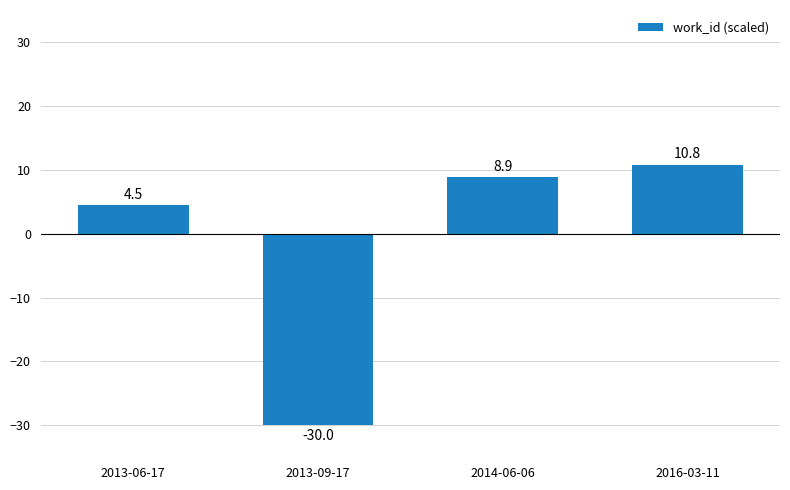

What is the minimum value shown in the chart?

-30.0